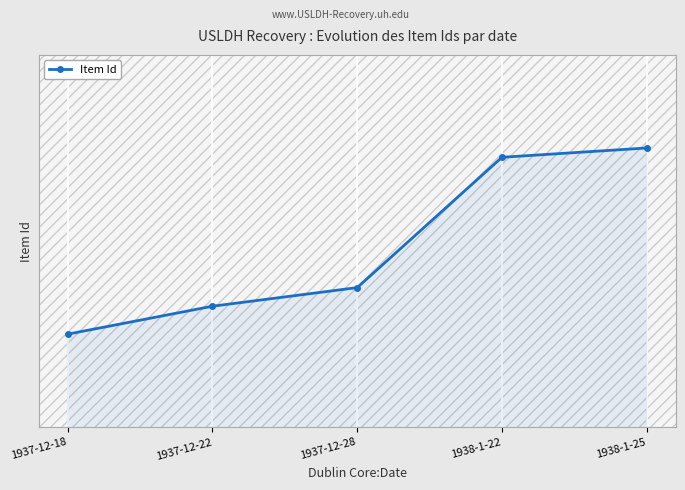

Does the chart have visible grid lines?

Yes